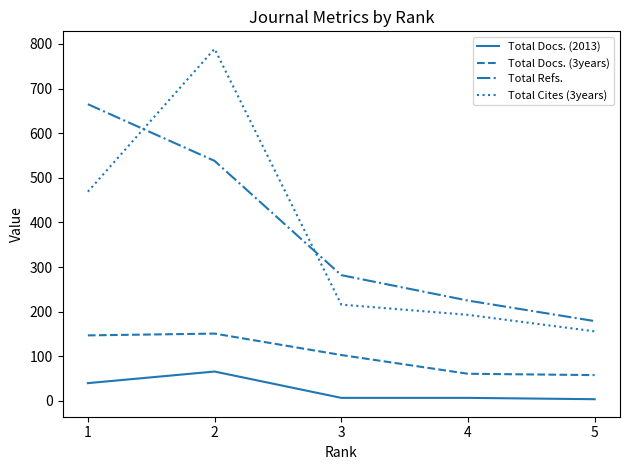

What is the sum of all Total Refs. values?

1889